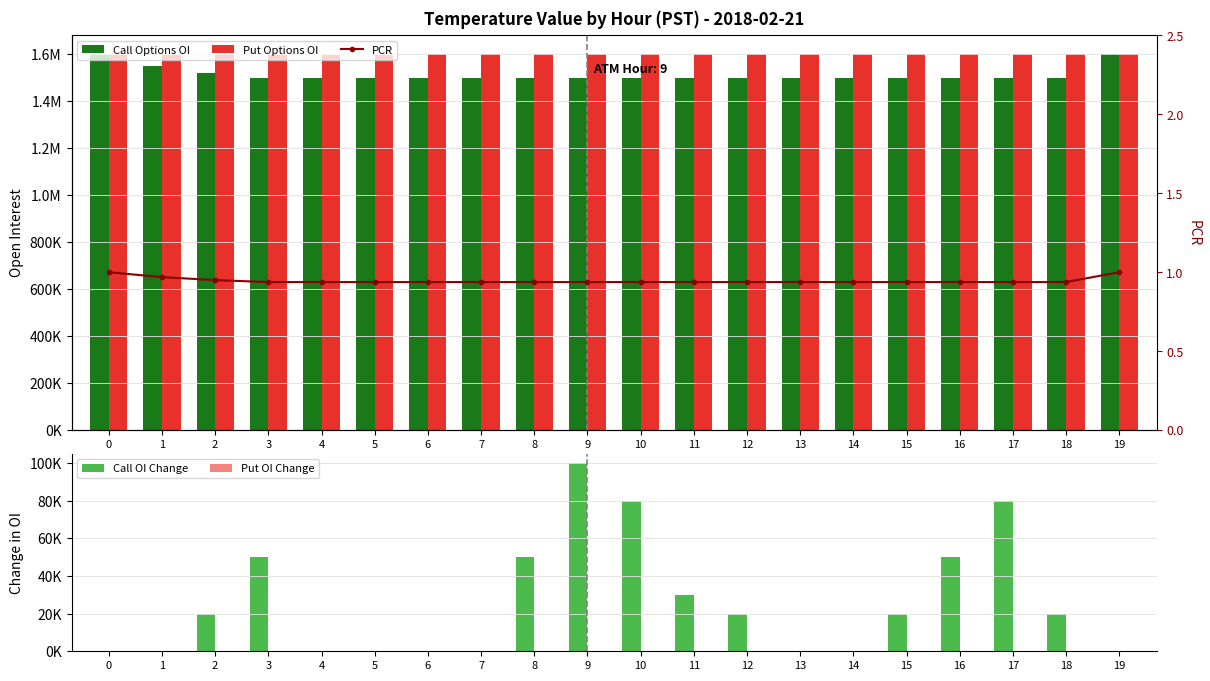

What is the average value of the PCR series?

0.9